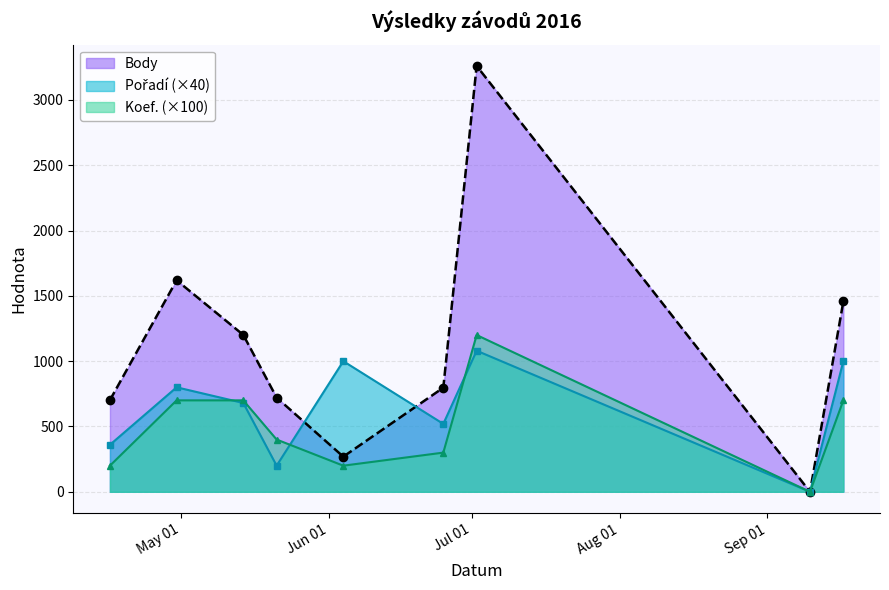

List the series in order of their overall mean, lowest first.

Koef., Pořadí, Body